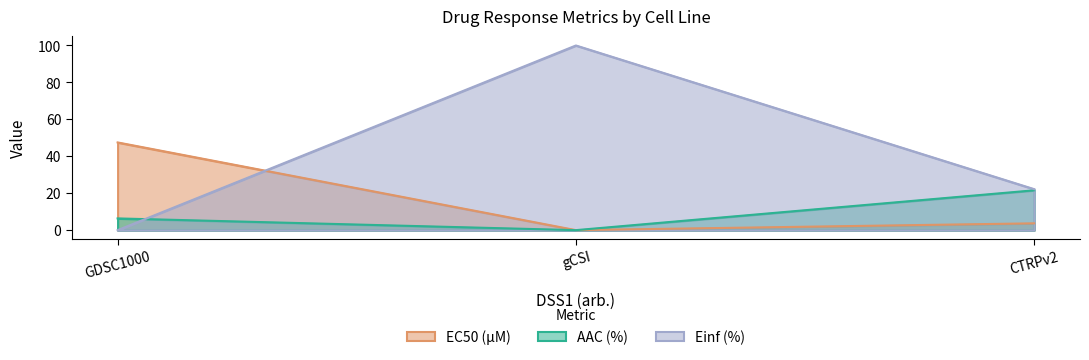

Rank the categories by Einf (%) value from highest to lowest.

gCSI, CTRPv2, GDSC1000